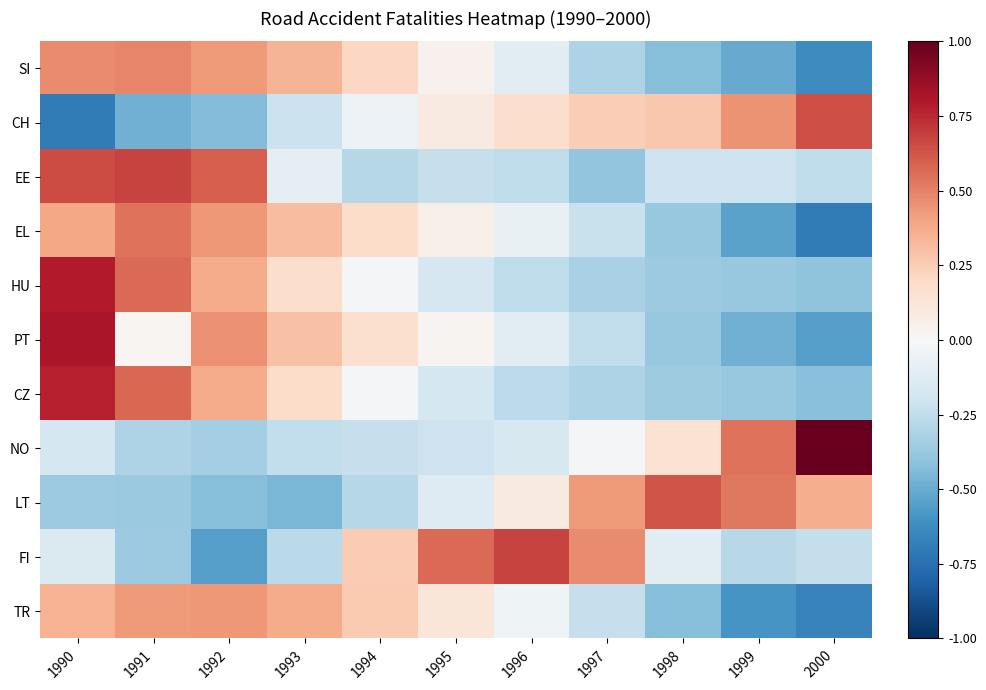

What is the maximum value shown in the chart?

1.0